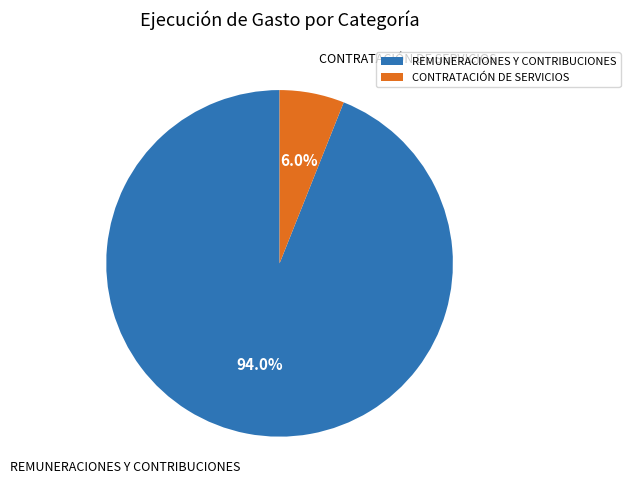

Between REMUNERACIONES Y CONTRIBUCIONES and CONTRATACIÓN DE SERVICIOS, which is larger?

REMUNERACIONES Y CONTRIBUCIONES